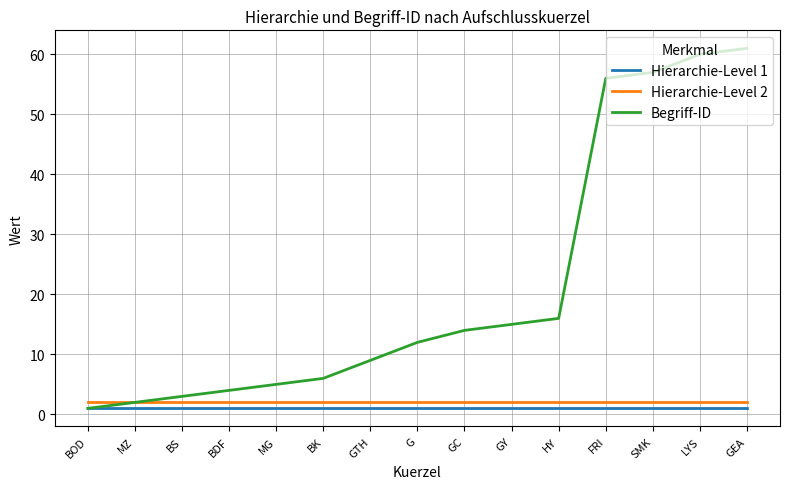

What is the maximum value shown in the chart?

61